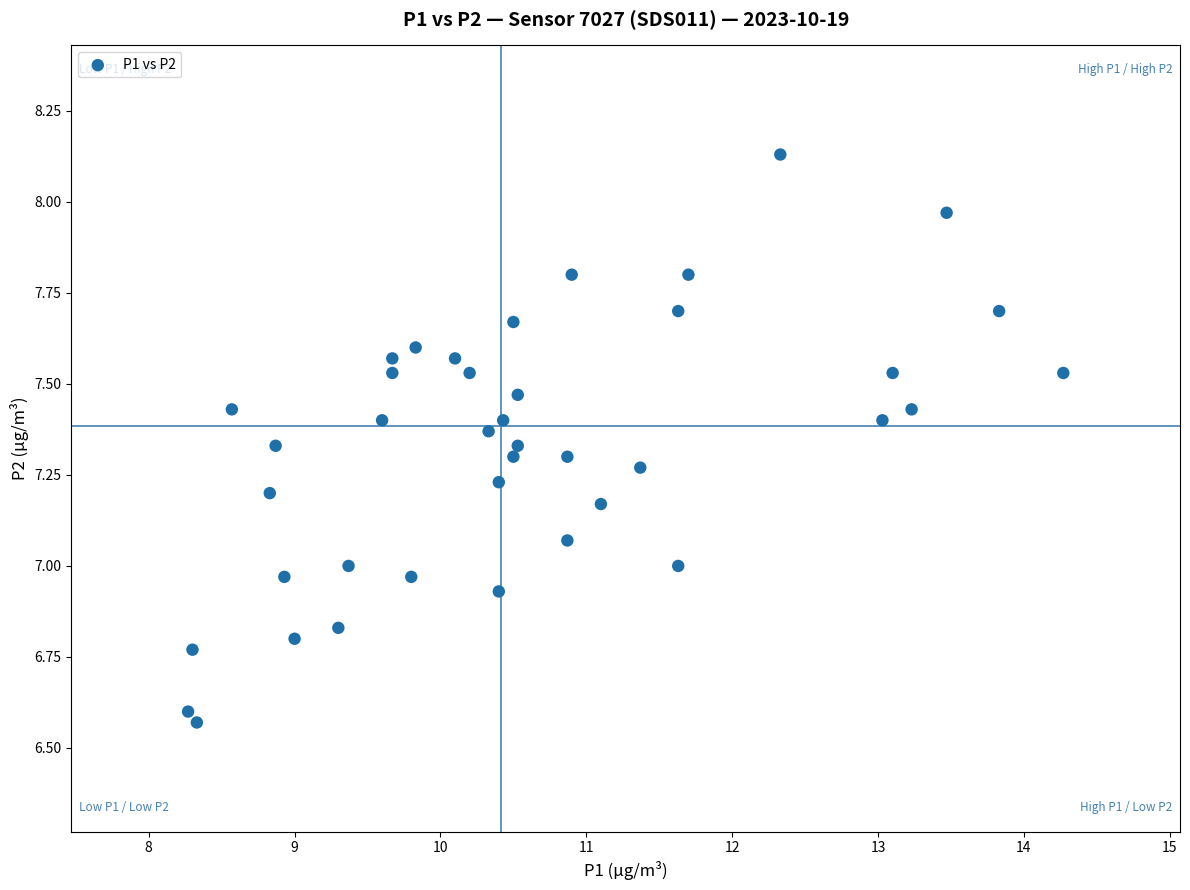

What is the range of Y values (max minus min)?

1.6